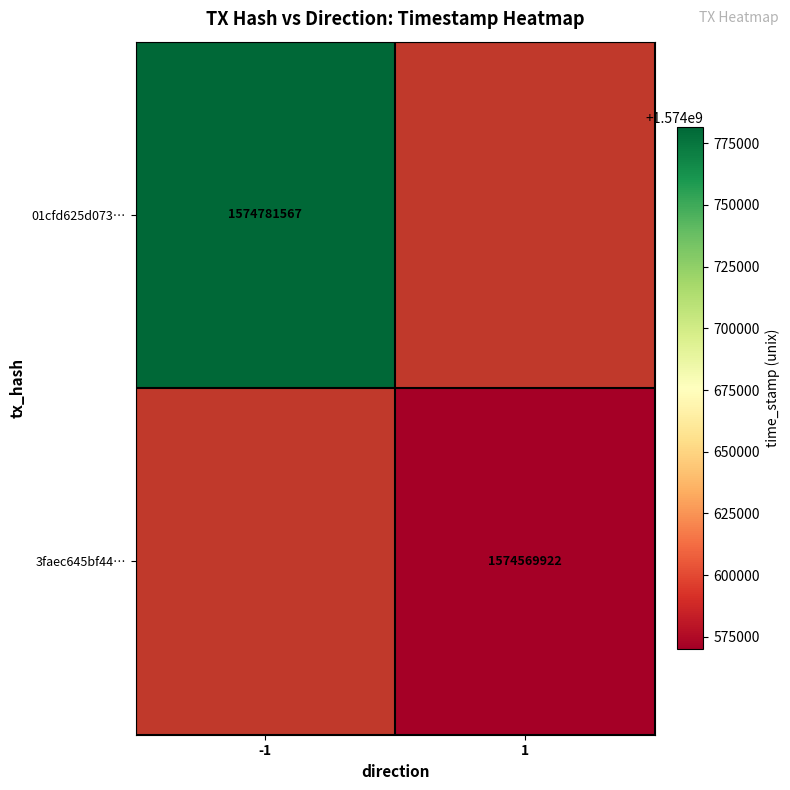

The 3faec645bf44… series shows 1574569922 at 1. True or false?

True